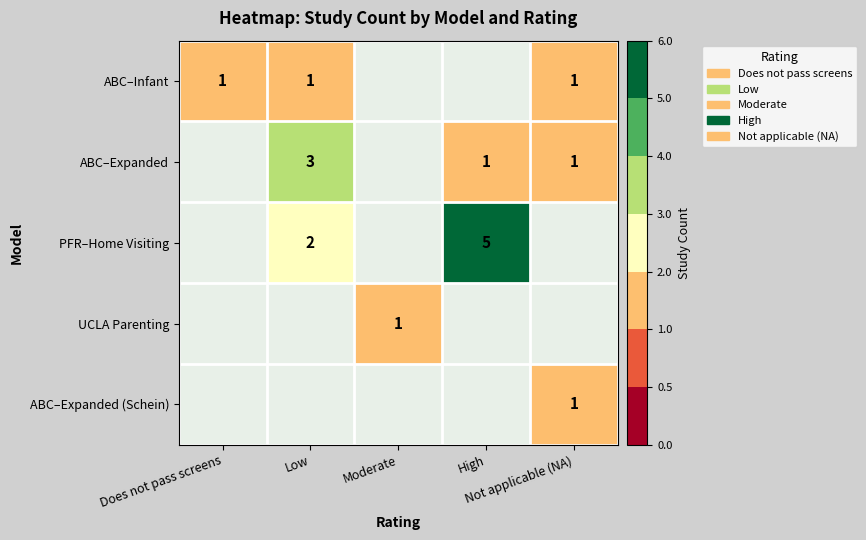

What is the sum of all PFR–Home Visiting values?

7